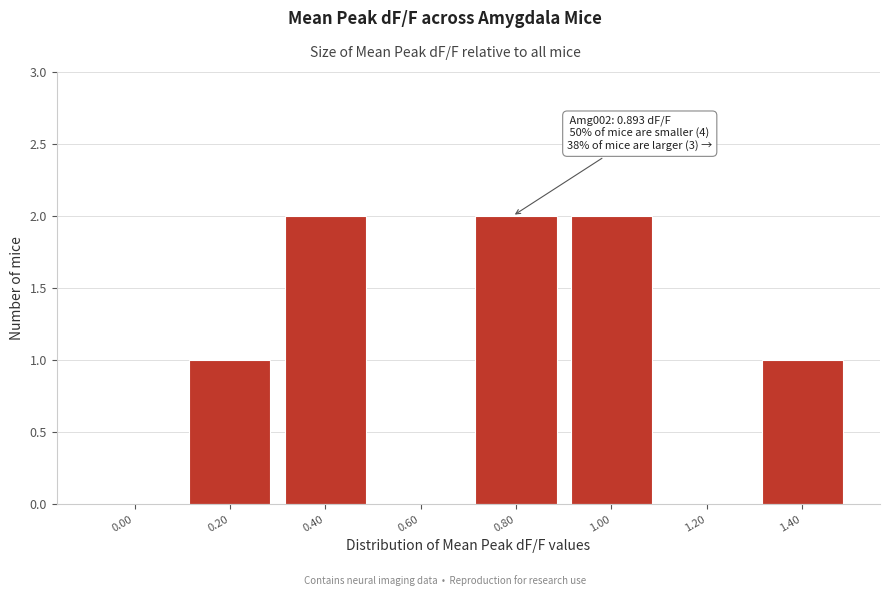

Reading left to right, extract all data points from this chart.

0.00=0	0.20=1	0.40=2	0.60=0	0.80=2	1.00=2	1.20=0	1.40=1